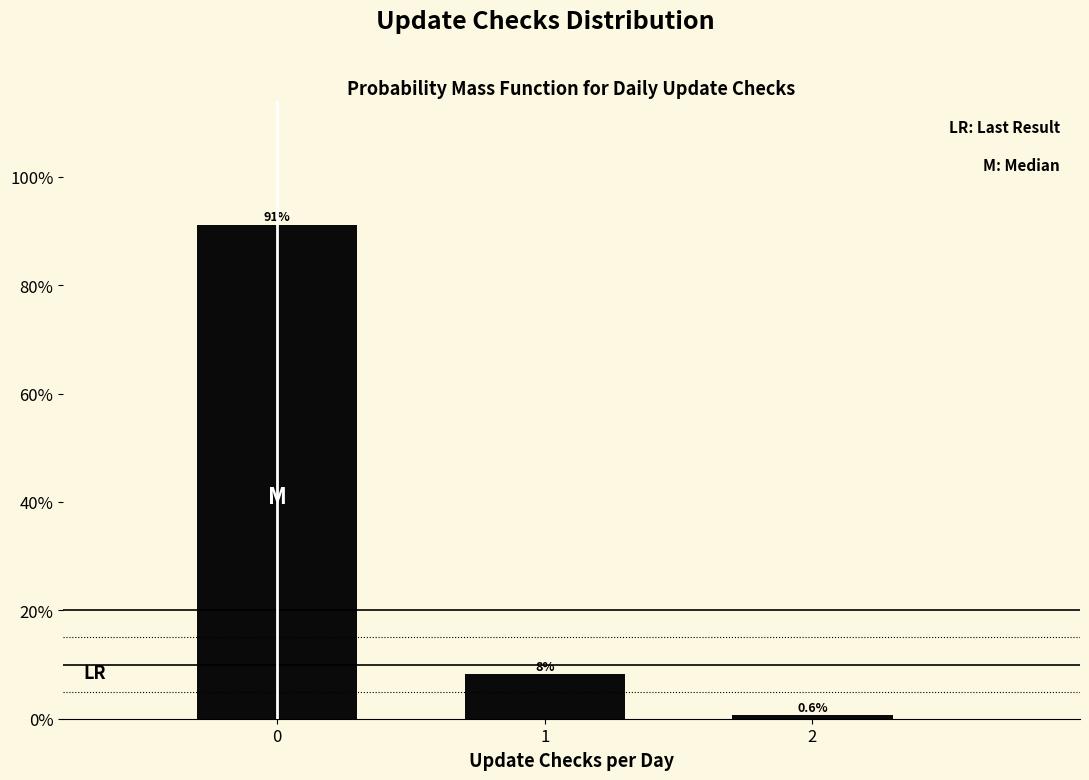

Reading left to right, transcribe all the data shown in this chart.

91.2	8.2	0.6